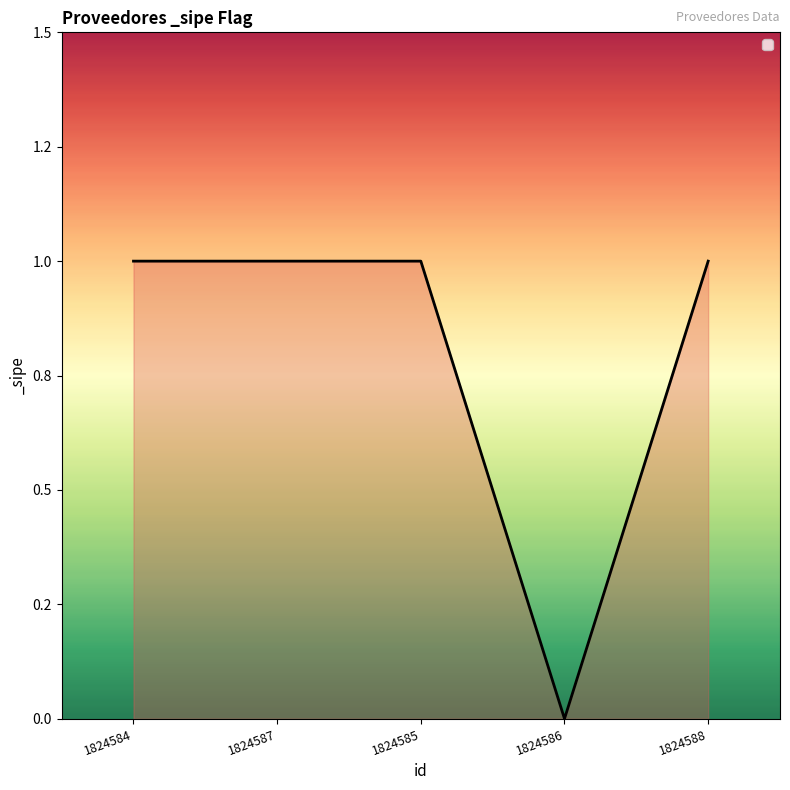

What is the approximate value at 1824585?

1